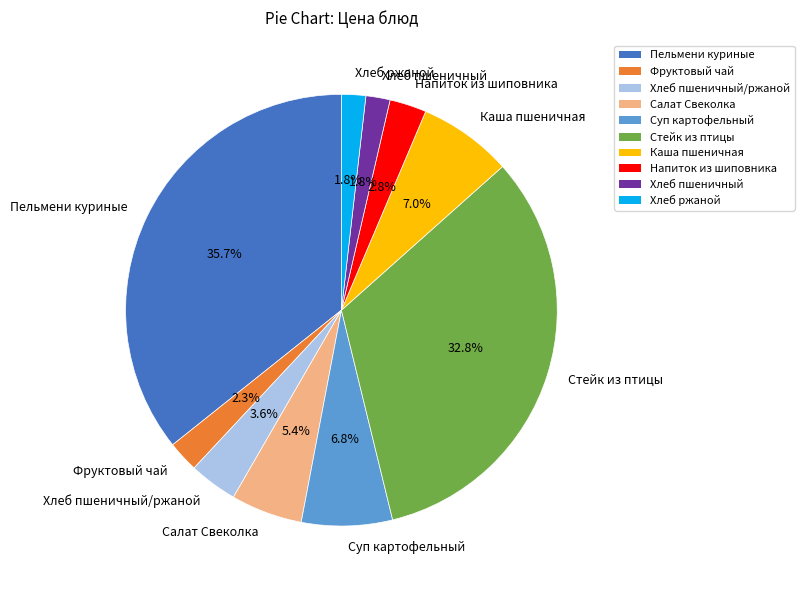

Is Стейк из птицы the majority of the pie?

No